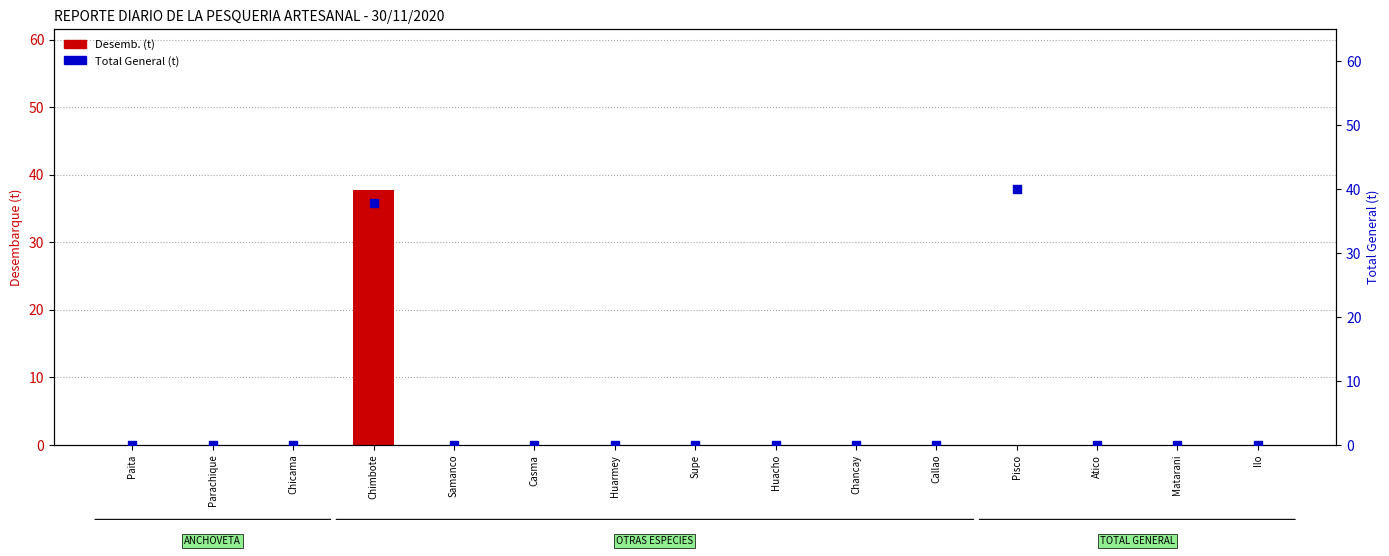

Is the value of Total General (t) at Parachique greater than the value of Desemb. (t) at Matarani?

No